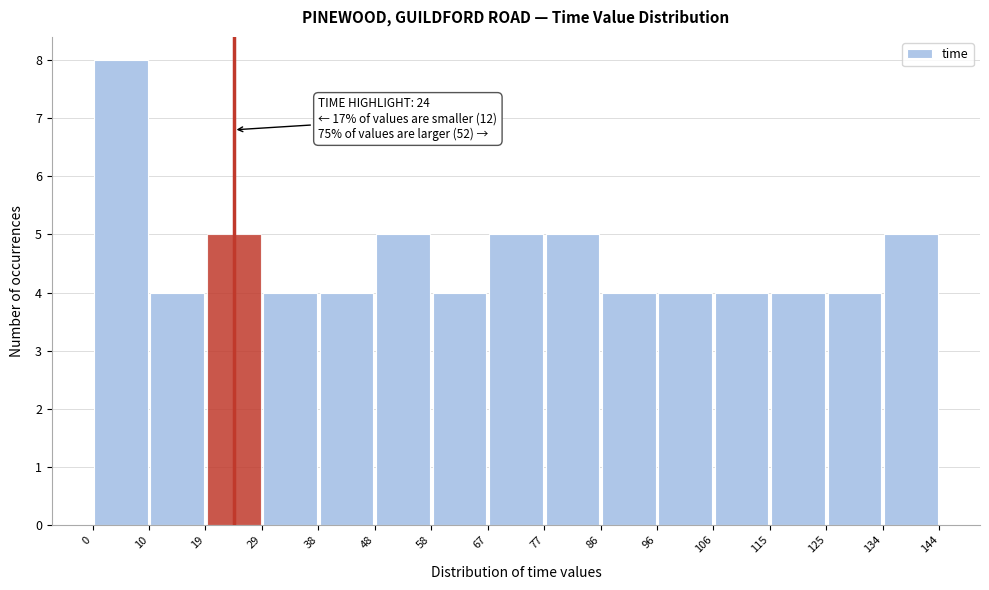

Which range on the x-axis has the tallest bar?

0 to 10